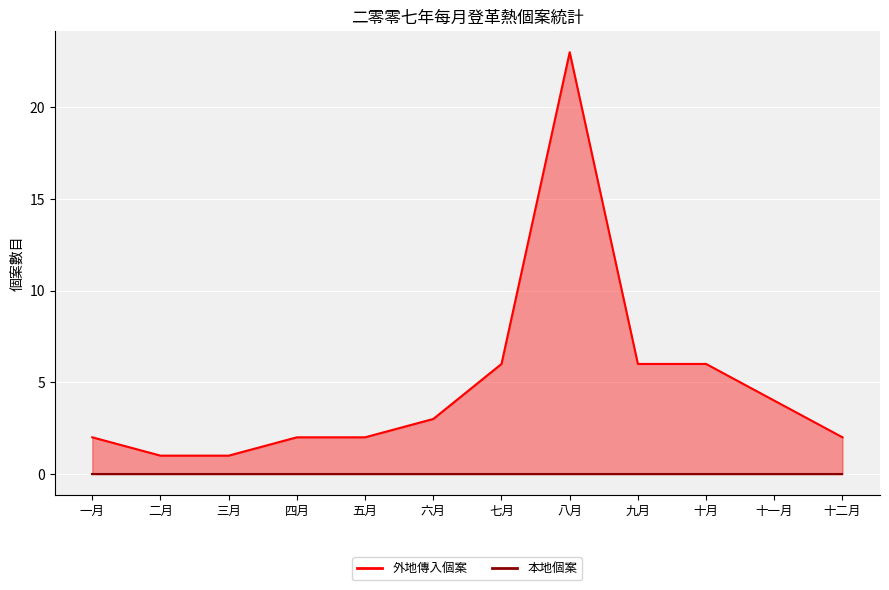

Rank the categories by value from highest to lowest.

八月, 七月, 九月, 十月, 十一月, 六月, 一月, 四月, 五月, 十二月, 二月, 三月